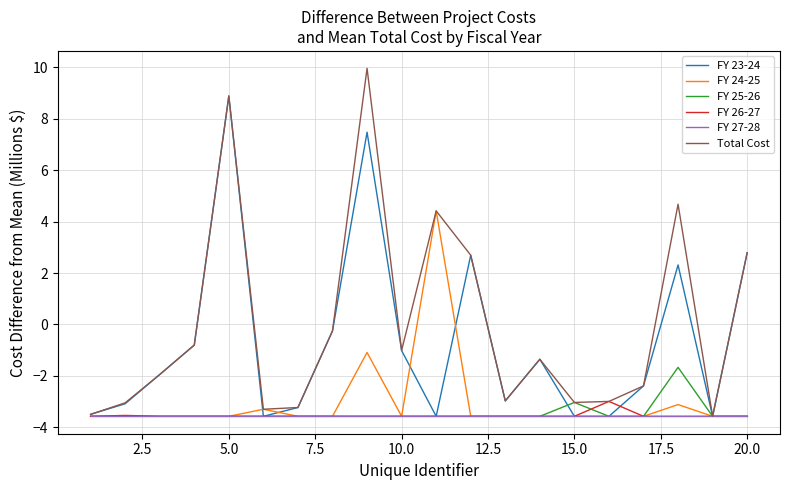

What is the lowest value of the FY 23-24 series?

-3.6